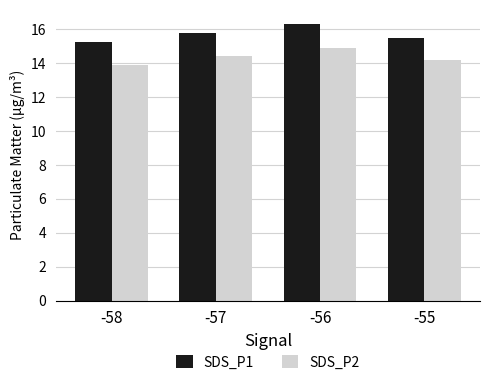

The SDS_P1 series shows 15.5 at -55. True or false?

True